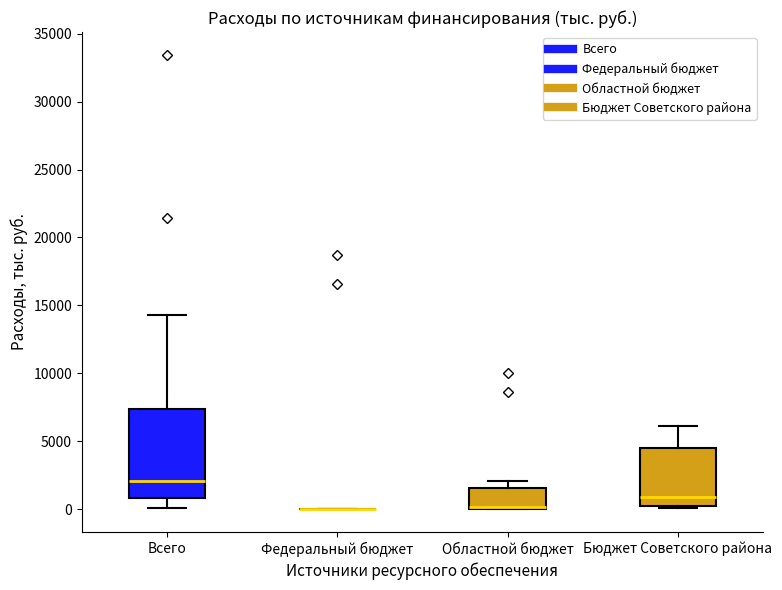

Comparing the boxes themselves (not the whiskers), which one is the tallest?

Всего